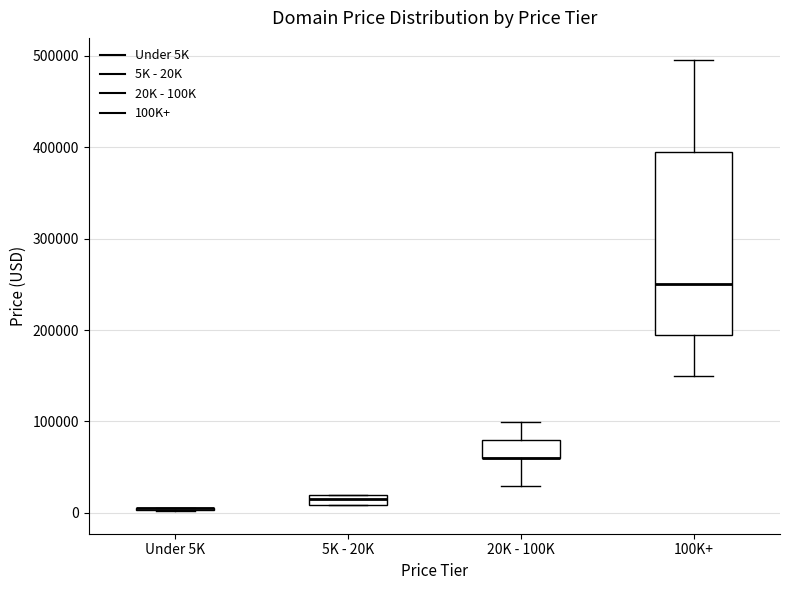

Which box is the tallest, from its lower edge to its upper edge?

100K+